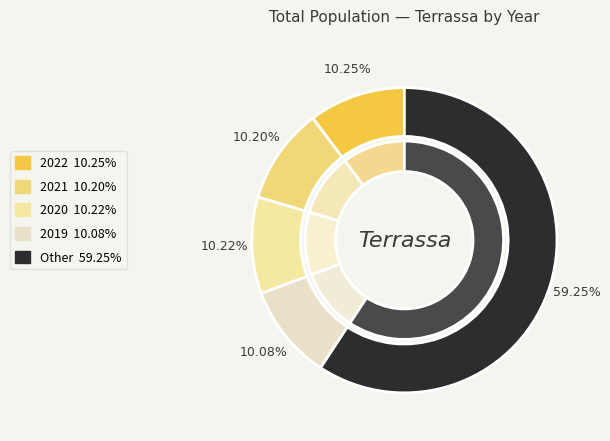

How many segments does this pie chart have?

10